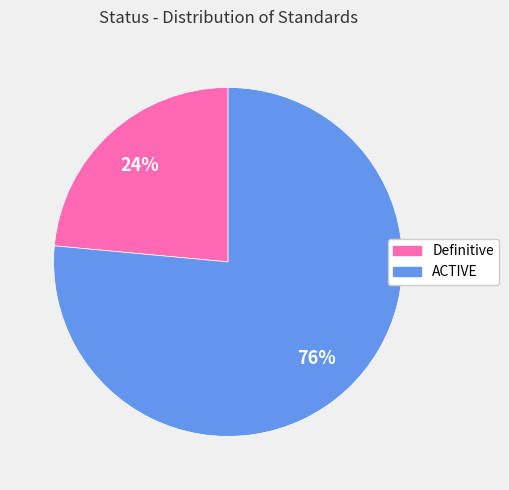

Which slice represents more than half of the pie?

ACTIVE